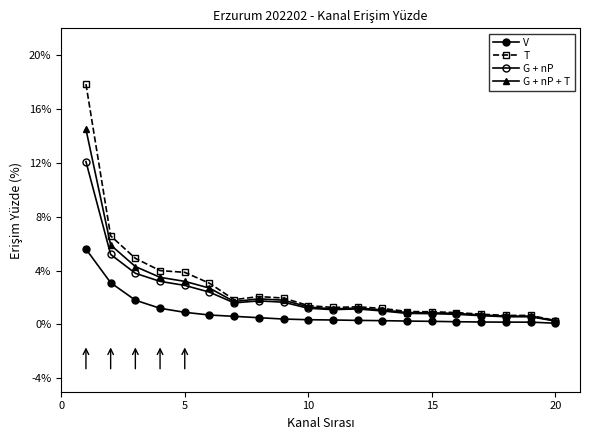

What is the value of the V point at the 1st from the left?

5.6